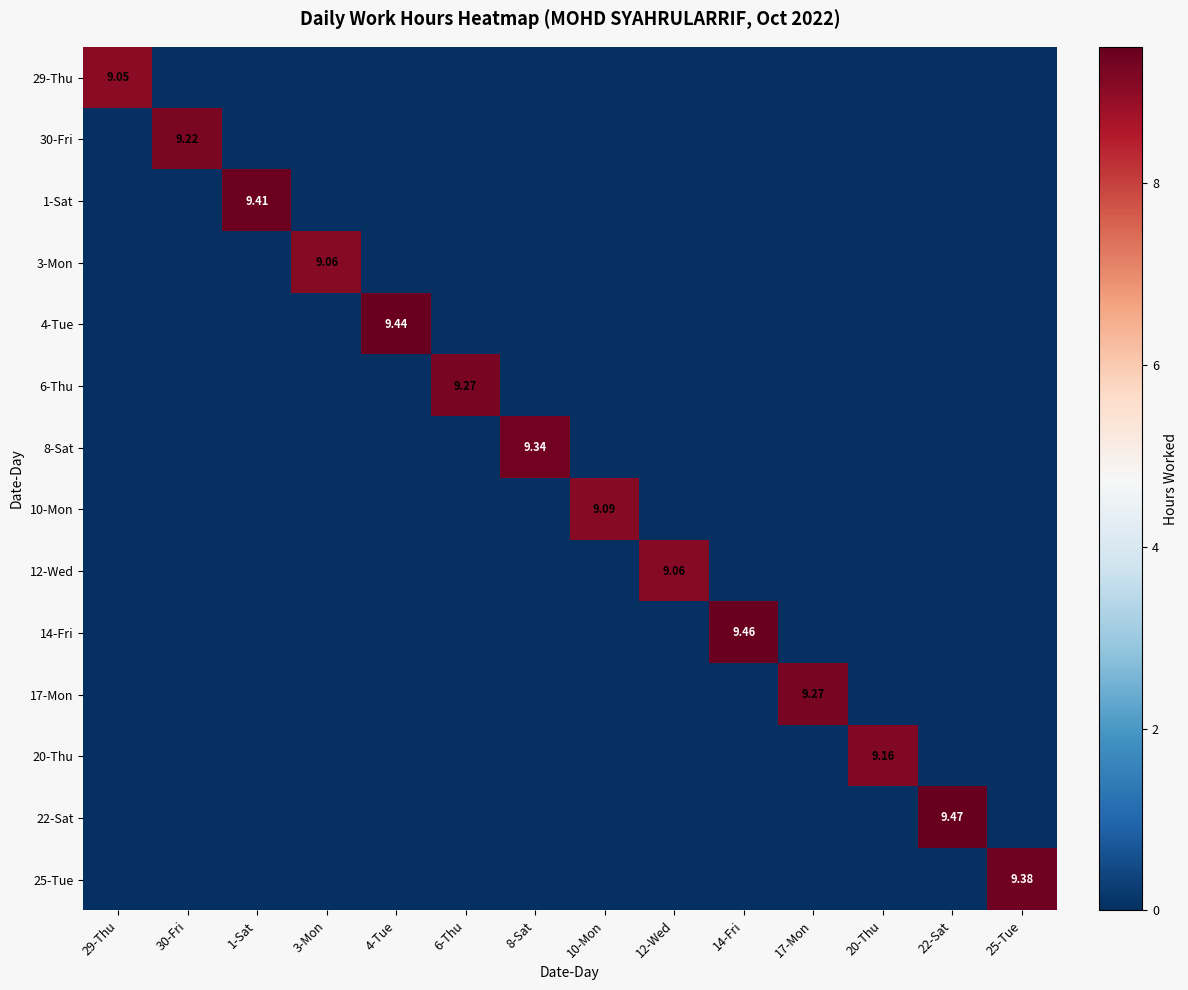

What is the sum of all 25-Tue values?

9.4